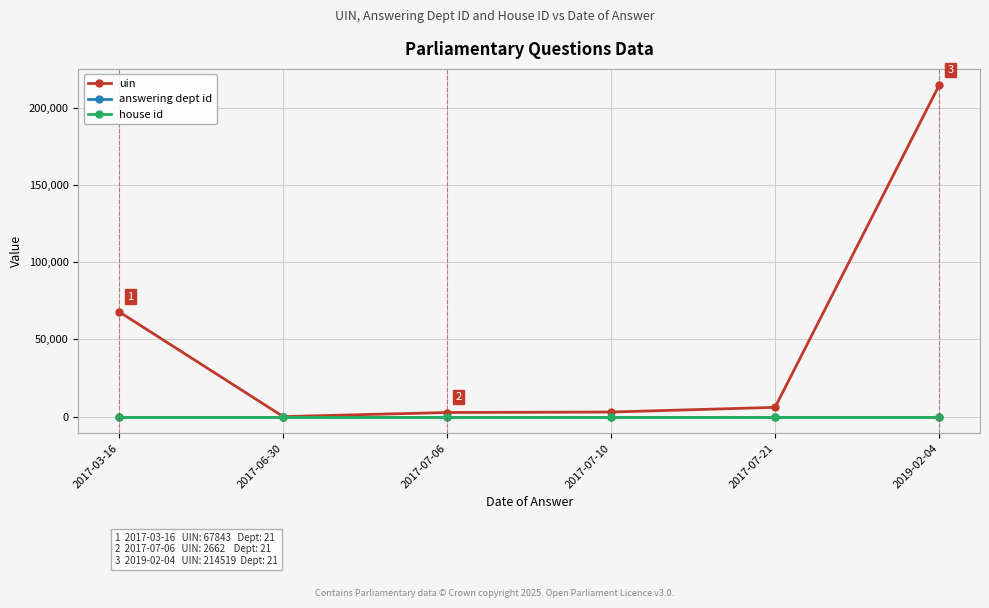

At which category is the sum across all series the highest?

2019-02-04